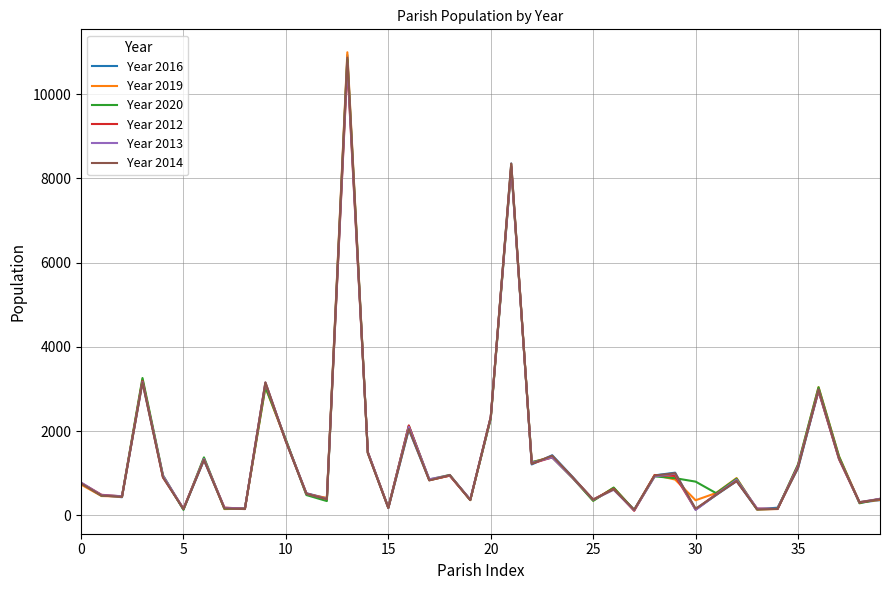

Which series has the largest range (max minus min)?

Year 2019